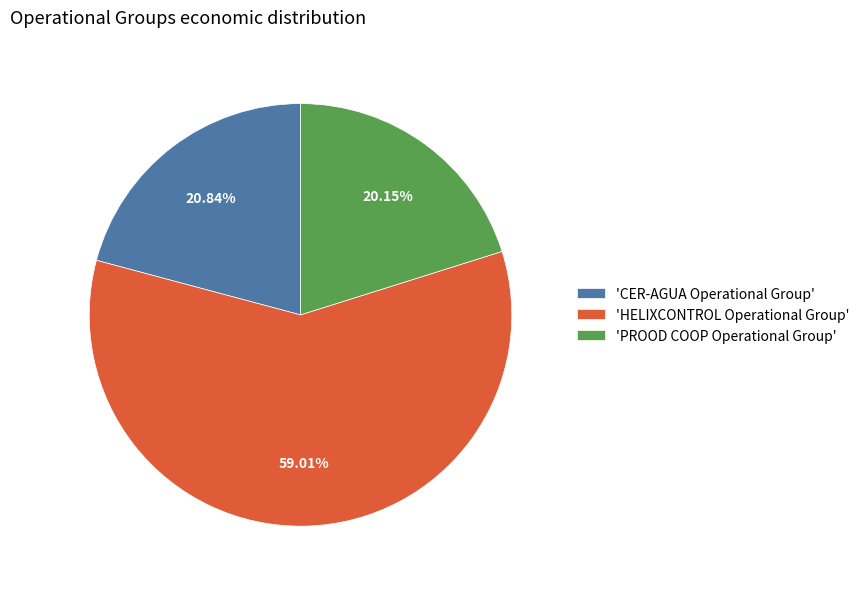

Which category has the biggest portion of the pie?

'HELIXCONTROL Operational Group'